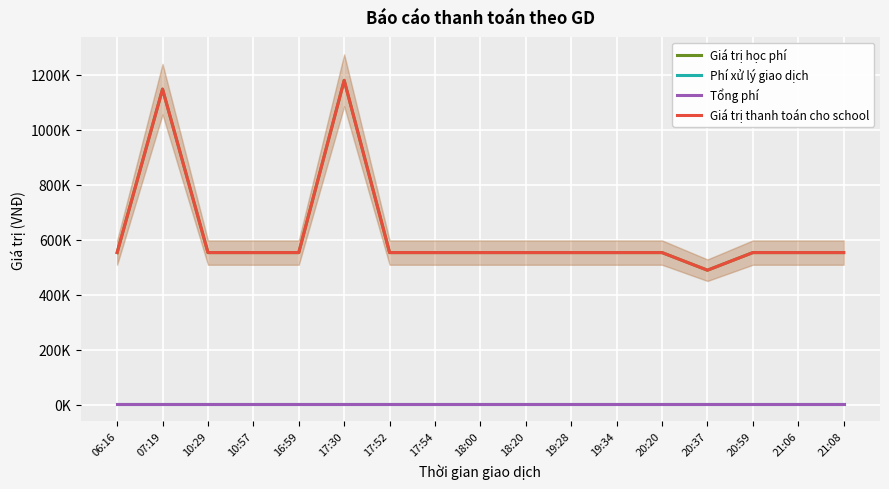

What is the sum of the Giá trị thanh toán cho school values at 17:54 and 10:29?

1106000